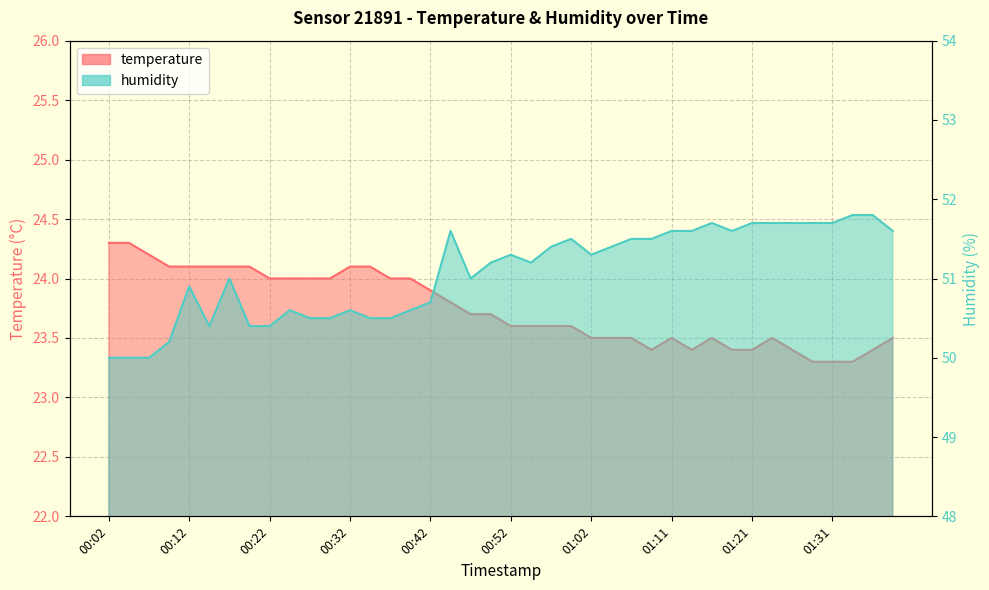

List the labels in order of temperature value, largest first.

00:02, 00:04, 00:07, 00:09, 00:12, 00:14, 00:17, 00:19, 00:32, 00:34, 00:22, 00:24, 00:27, 00:29, 00:37, 00:39, 00:42, 00:44, 00:47, 00:49, 00:52, 00:54, 00:57, 00:59, 01:02, 01:04, 01:07, 01:11, 01:16, 01:24, 01:39, 01:09, 01:14, 01:19, 01:21, 01:26, 01:36, 01:29, 01:31, 01:34